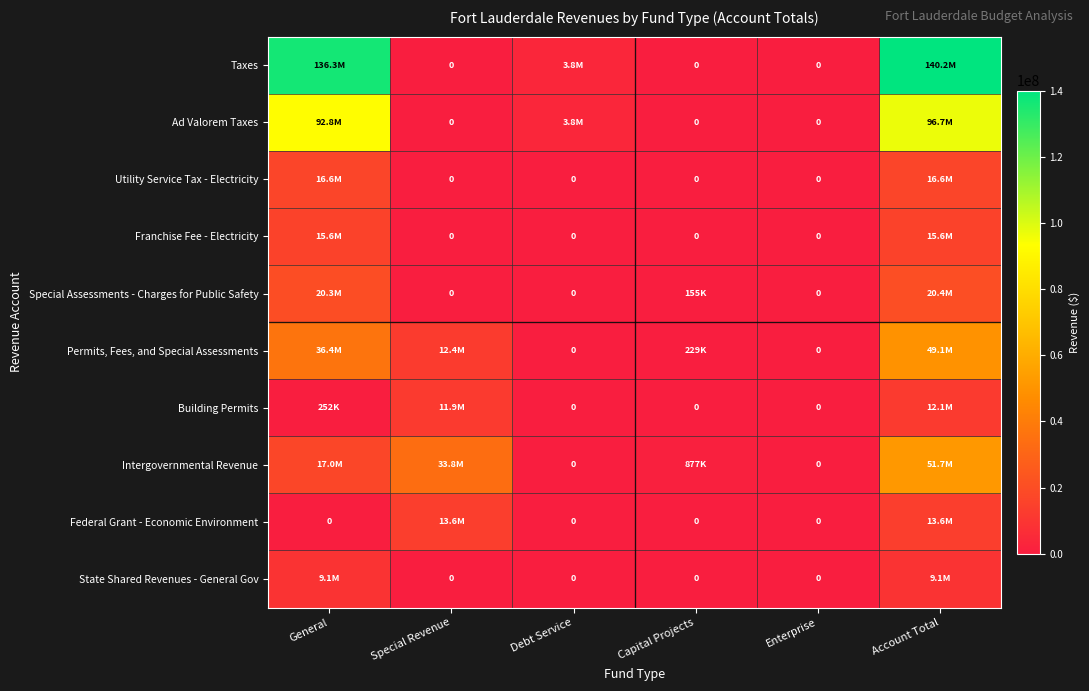

What is the sum of all Permits, Fees, and Special Assessments values?

98181768